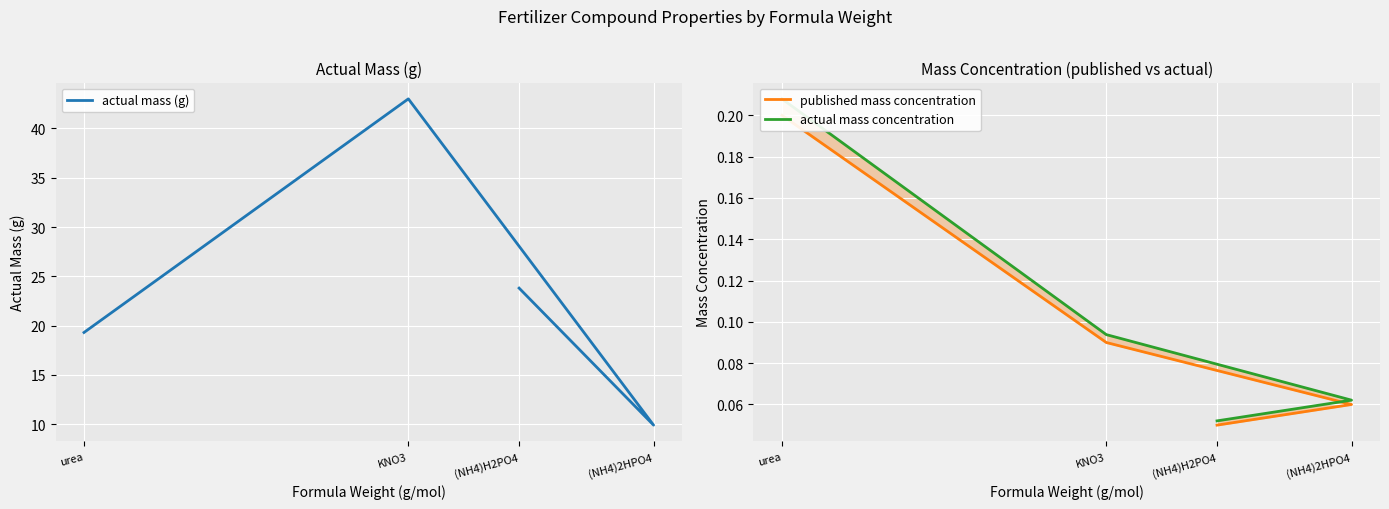

What is the label of the 1st point from the right?

urea